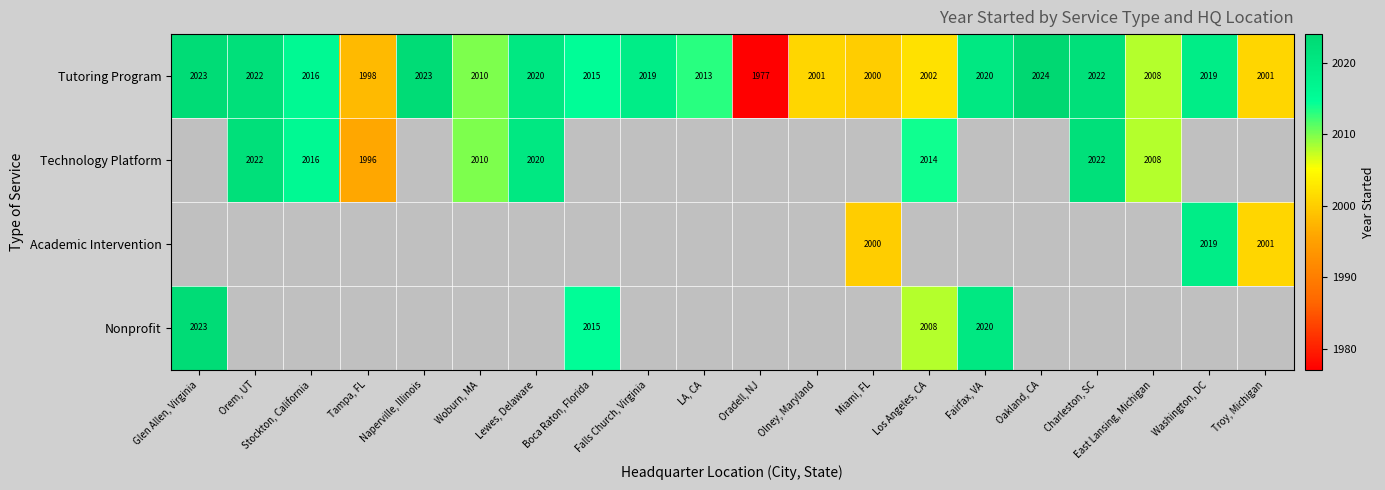

The value of Tutoring Program at Orem, UT is 2022. True or false?

True